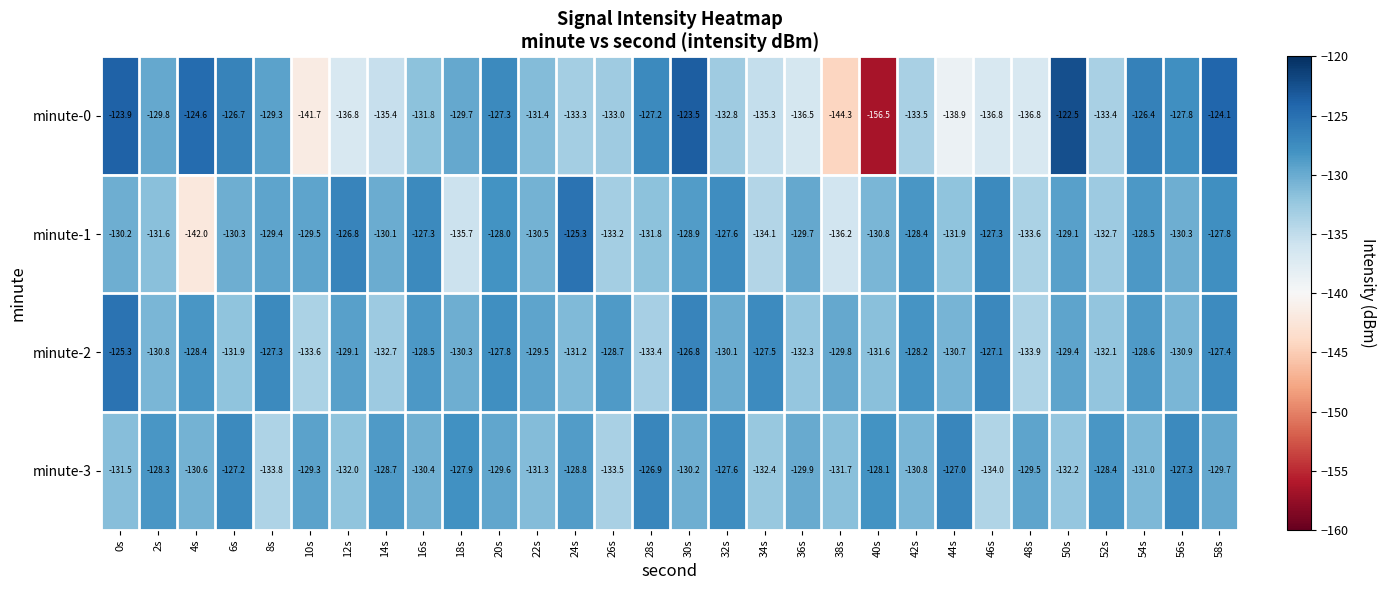

True or false: minute-3 has a value of -132.0 at 12s.

True